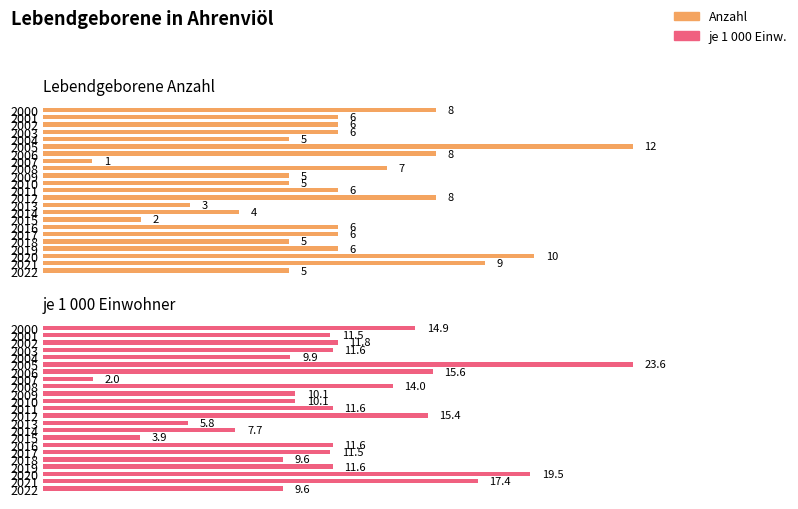

How many bars are there in total?

46